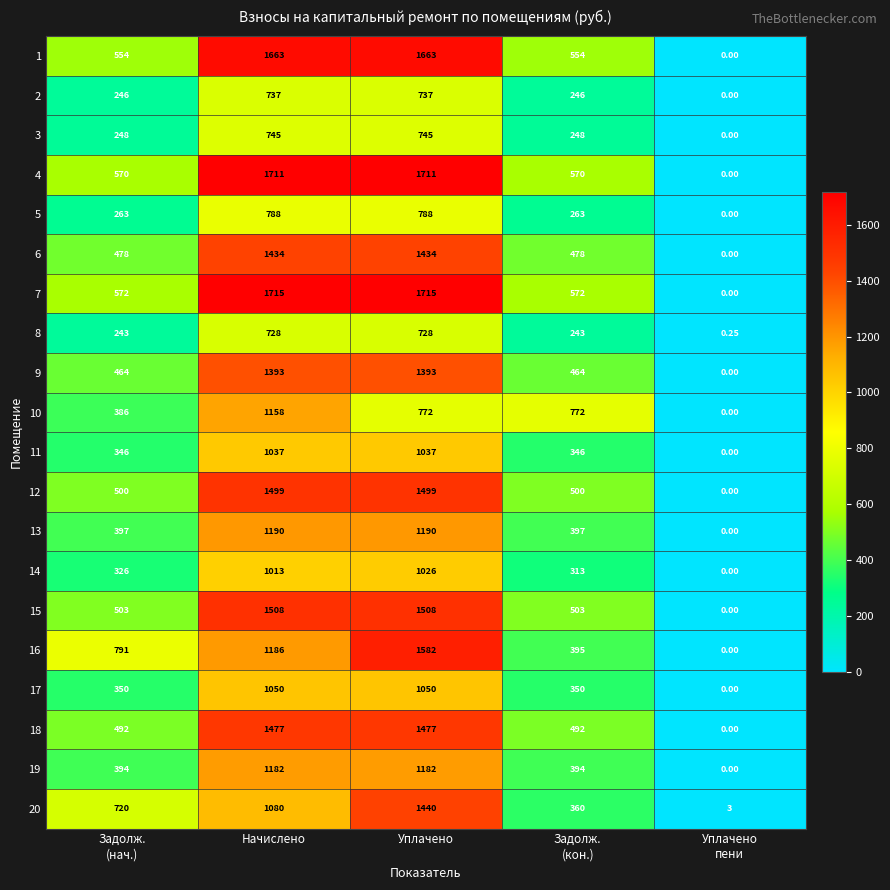

Where does the 10 series first go above 772?

Начислено